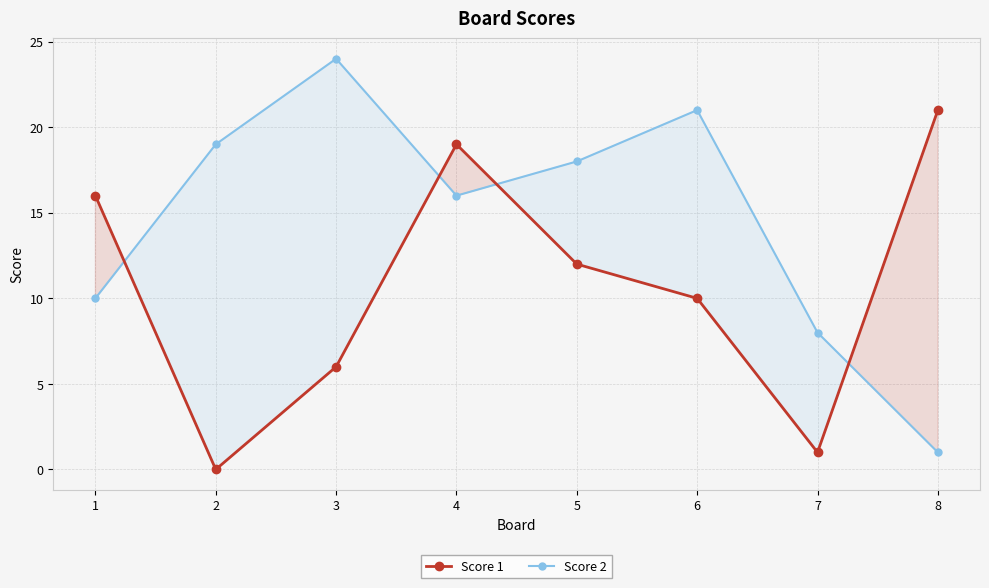

True or false: Score 1 has a value of 9 at 1.

False